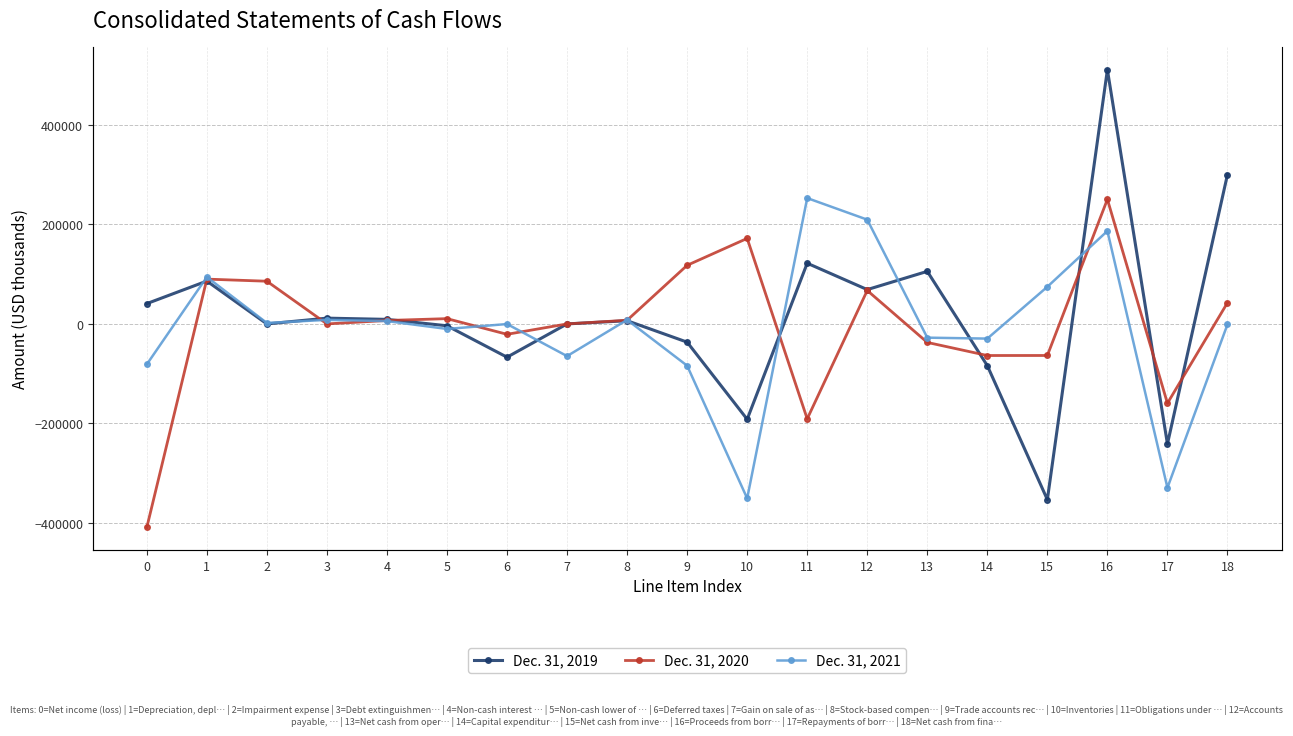

At which label does Dec. 31, 2021 first exceed -260?

1